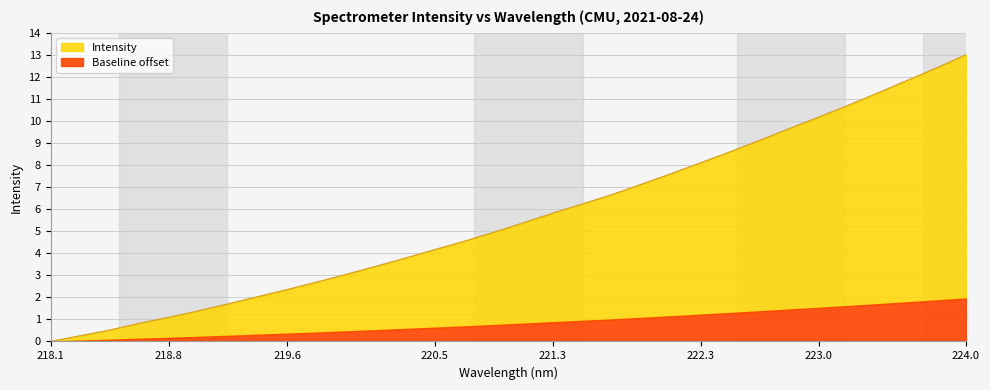

How many categories are shown in the chart?

32